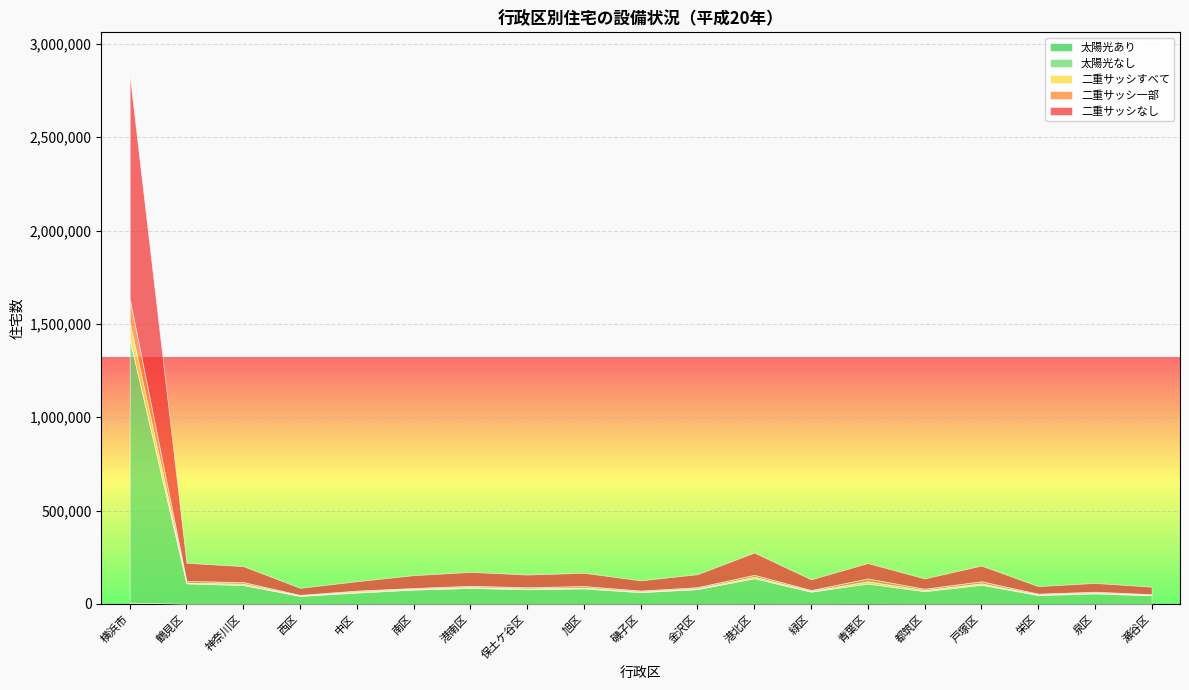

Read the 二重サッシなし value at 神奈川区, to the nearest 50.

85050